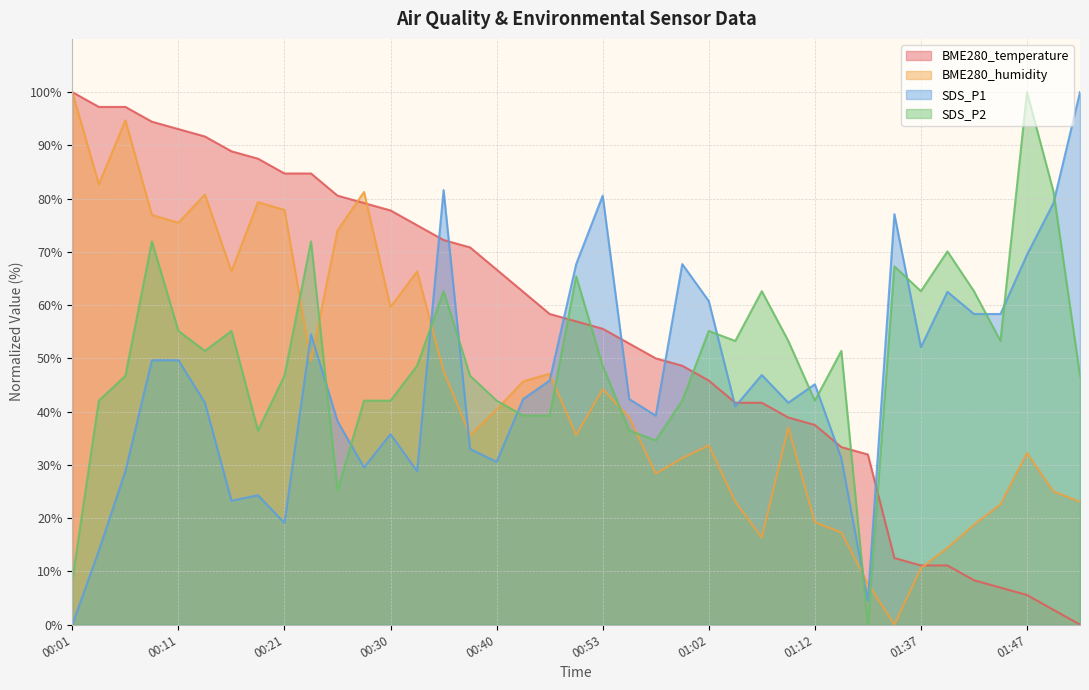

What is the difference between the maximum and second lowest values in the BME280_humidity series?

92.3